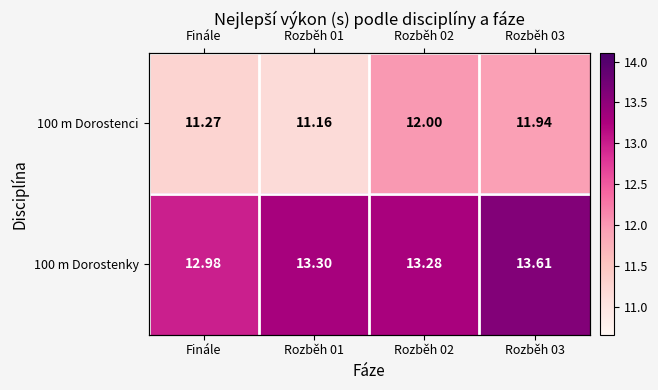

At which label does 100 m Dorostenky first exceed 13?

Rozběh 01